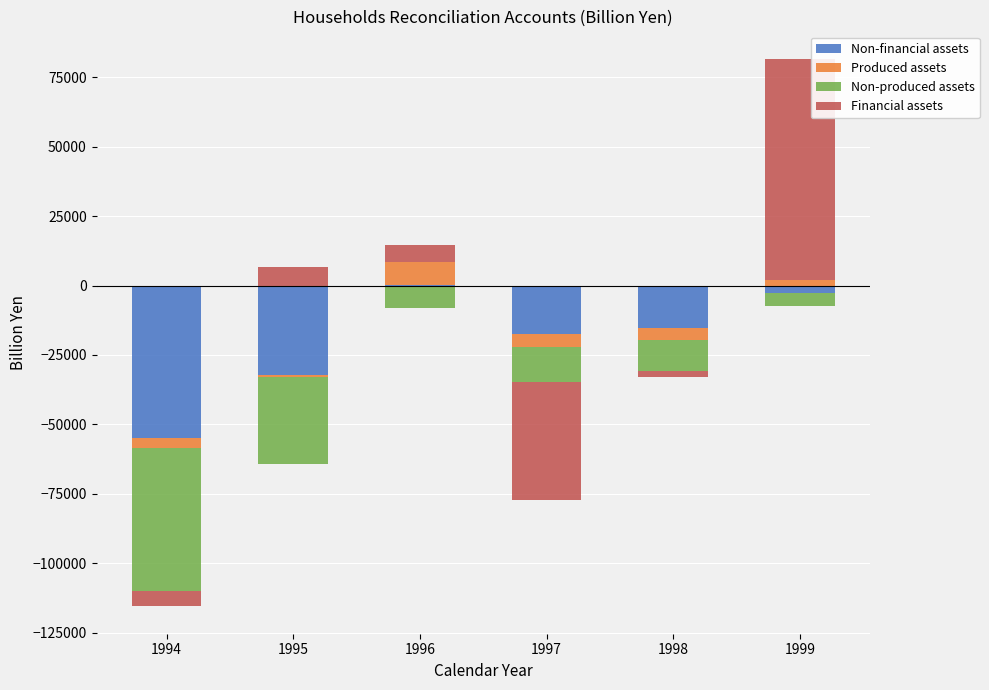

Which series has the widest spread of values?

Financial assets